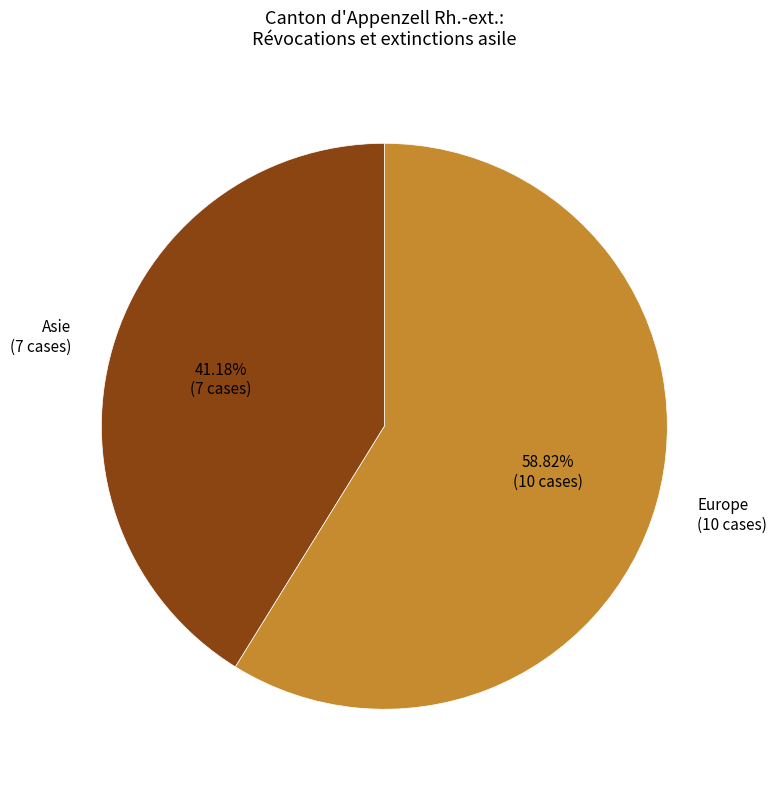

Do Asie and Europe together represent more than half of the pie?

Yes